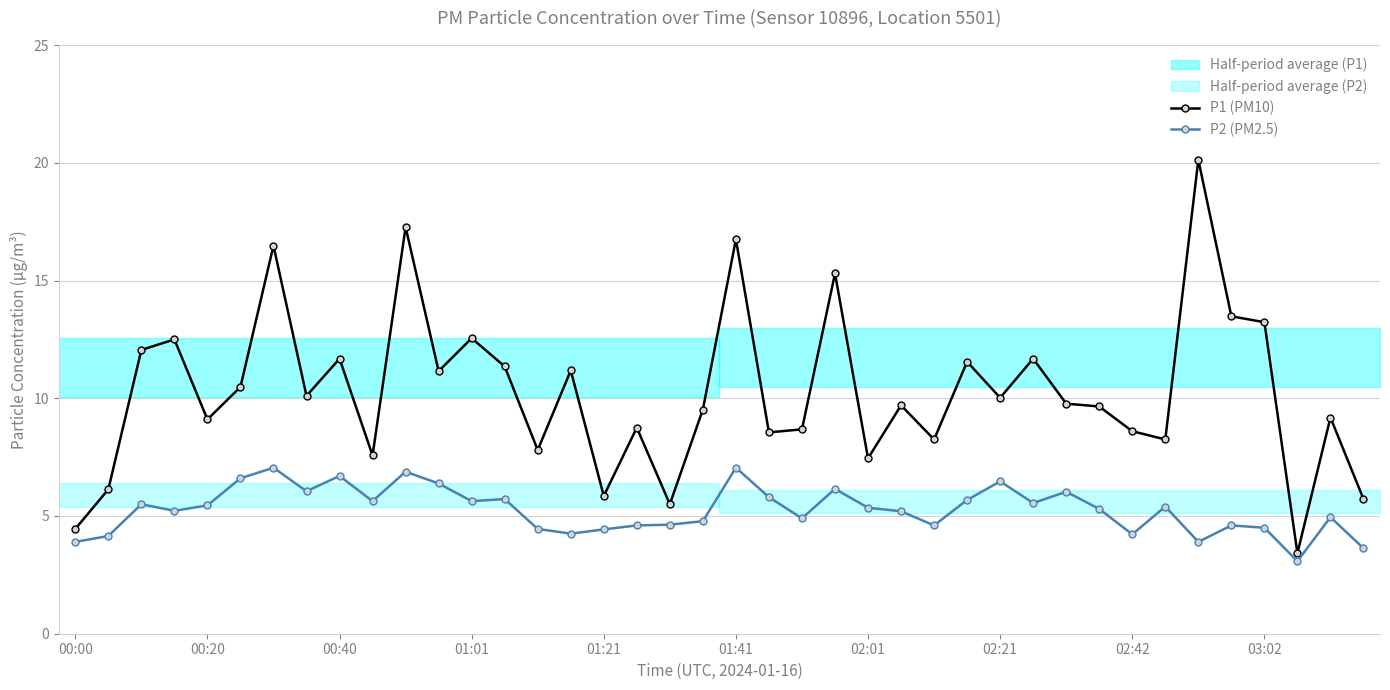

Reading left to right, list all the values displayed in this chart.

P1 (PM10): 4.5	6.1	12.1	12.5	9.1	10.5	16.5	10.1	11.7	7.6	17.3	11.2	12.6	11.3	7.8	11.2	5.8	8.8	5.5	9.5	16.8	8.6	8.7	15.3	7.5	9.7	8.2	11.6	10.0	11.7	9.8	9.7	8.6	8.2	20.1	13.5	13.2	3.4	9.2	5.7
P2 (PM2.5): 3.9	4.2	5.5	5.2	5.5	6.6	7.0	6.0	6.7	5.6	6.9	6.4	5.6	5.7	4.5	4.2	4.4	4.6	4.6	4.8	7.0	5.8	4.9	6.2	5.3	5.2	4.6	5.7	6.5	5.5	6.0	5.3	4.2	5.4	3.9	4.6	4.5	3.1	5.0	3.6